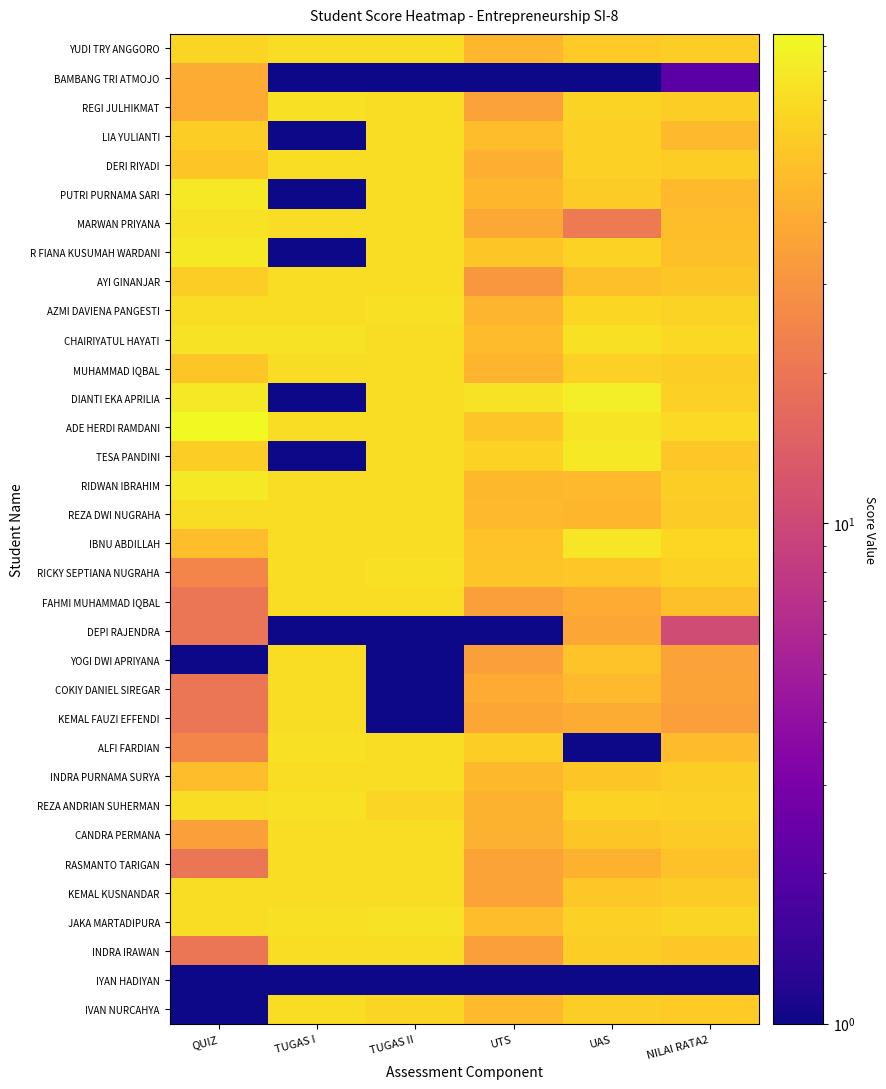

How many categories are shown in the chart?

6